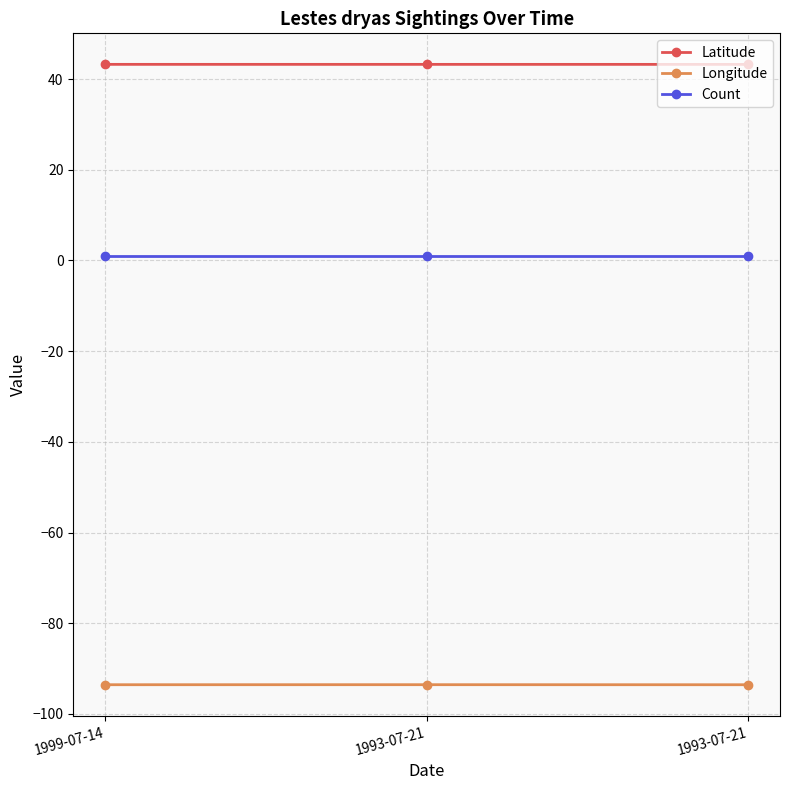

Reading left to right, extract all data points from this chart.

Latitude: 43.3	43.3	43.2
Longitude: -93.6	-93.6	-93.6
Count: 1.0	1.0	1.0